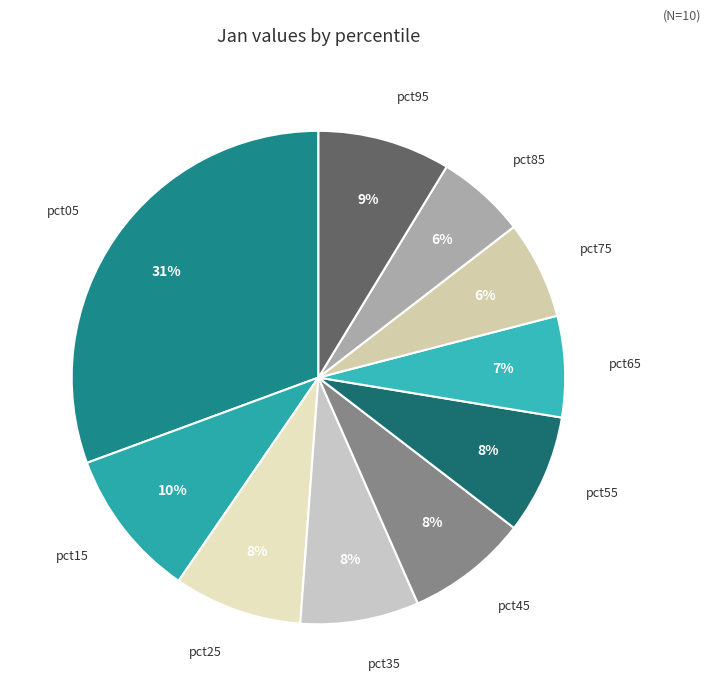

How many slices are in this pie chart?

10